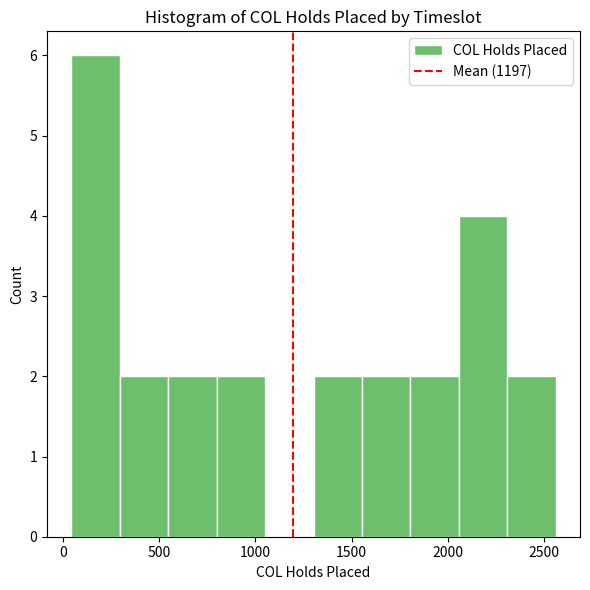

Reading left to right, transcribe this chart: for each bar, give the range it covers on the x-axis and its height. Neither the bar edges nor the heights are printed on the chart, so give them approximately, as read against the axes.

50 to 300: 6
300 to 550: 2
550 to 800: 2
800 to 1050: 2
1050 to 1300: 0
1300 to 1550: 2
1550 to 1800: 2
1800 to 2050: 2
2050 to 2300: 4
2300 to 2550: 2